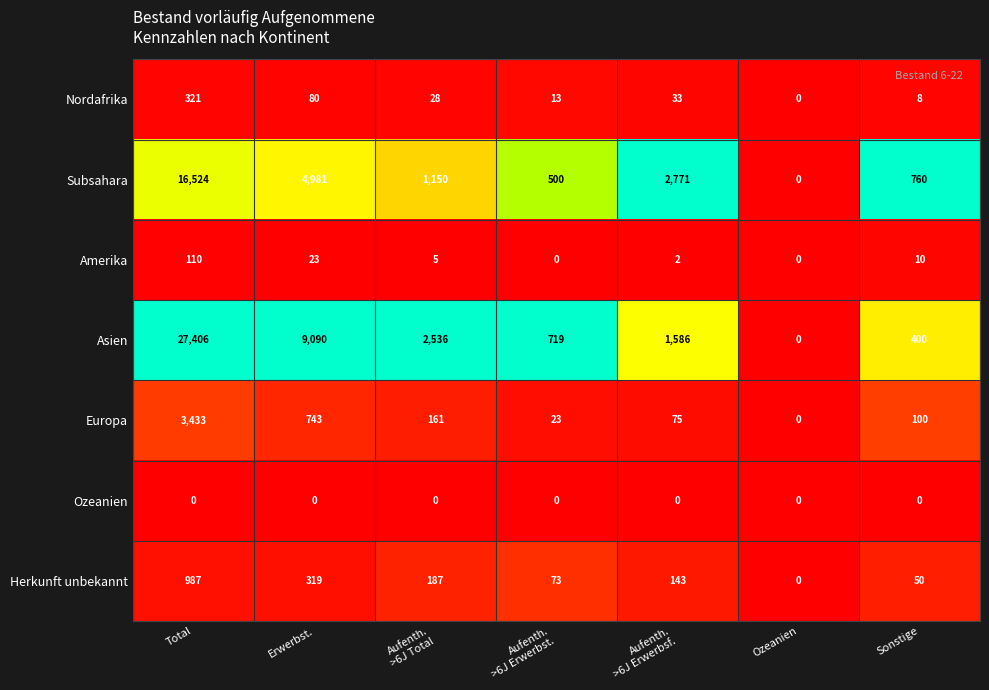

Which series has the widest spread of values?

Asien